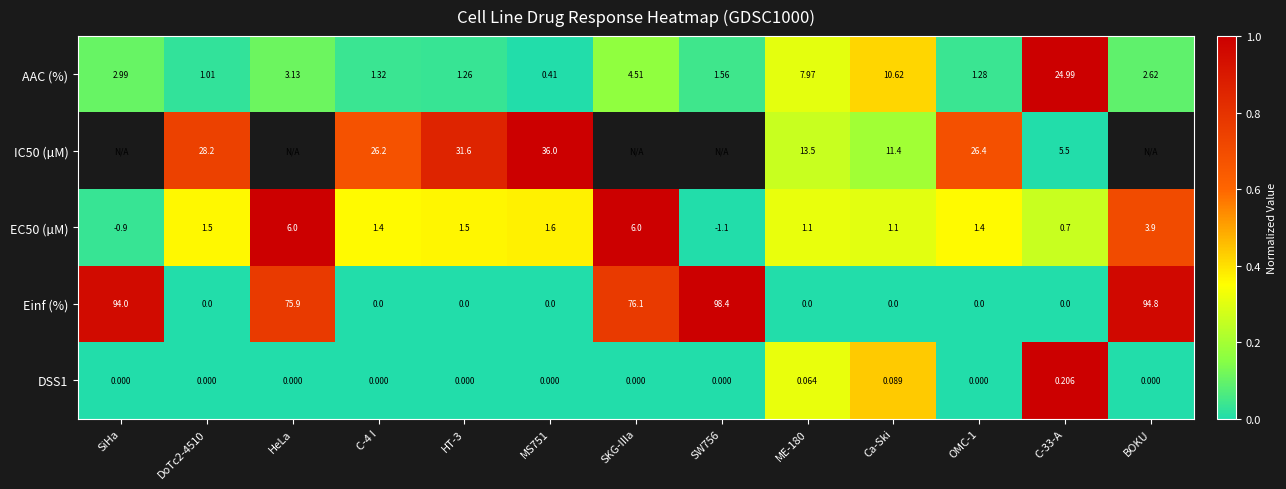

Where does the AAC (%) series first go above 2?

SiHa